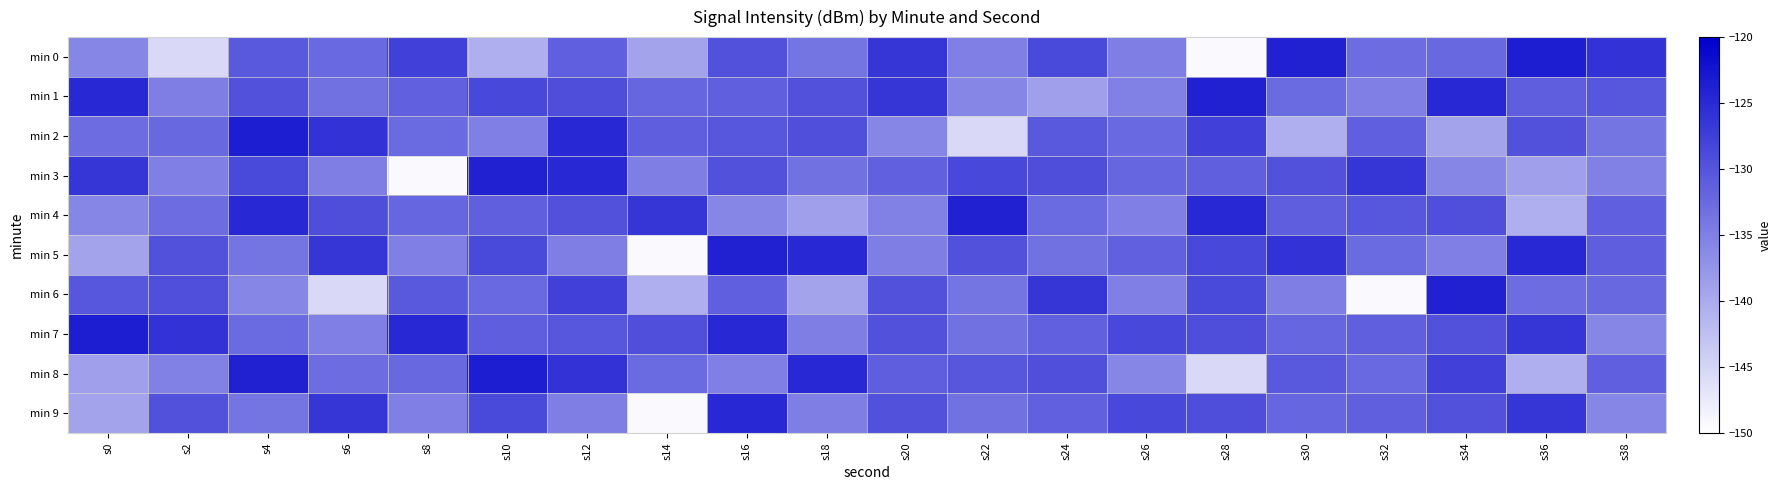

Reading right to left, extract all data points from this chart.

min 0: s38=-126.1	s36=-123.4	s34=-132.3	s32=-132.9	s30=-124.0	s28=-149.4	s26=-134.8	s24=-128.6	s22=-134.9	s20=-126.3	s18=-133.7	s16=-129.6	s14=-139.3	s12=-131.2	s10=-140.5	s8=-127.7	s6=-132.4	s4=-130.5	s2=-145.5	s0=-135.7
min 1: s38=-130.3	s36=-131.1	s34=-124.8	s32=-135.0	s30=-132.6	s28=-124.0	s26=-135.0	s24=-138.7	s22=-135.8	s20=-126.4	s18=-129.7	s16=-131.3	s14=-132.1	s12=-129.2	s10=-128.5	s8=-131.5	s6=-133.3	s4=-129.6	s2=-134.9	s0=-124.8
min 2: s38=-133.7	s36=-129.6	s34=-139.3	s32=-131.2	s30=-140.5	s28=-127.7	s26=-132.4	s24=-130.5	s22=-145.5	s20=-135.7	s18=-129.4	s16=-130.3	s14=-131.1	s12=-124.8	s10=-135.0	s8=-132.6	s6=-126.1	s4=-123.4	s2=-132.3	s0=-132.9
min 3: s38=-135.0	s36=-138.7	s34=-135.8	s32=-126.4	s30=-129.7	s28=-131.3	s26=-132.1	s24=-129.2	s22=-128.5	s20=-131.5	s18=-133.3	s16=-129.6	s14=-134.9	s12=-124.8	s10=-124.0	s8=-149.4	s6=-134.8	s4=-128.6	s2=-134.9	s0=-126.3
min 4: s38=-131.2	s36=-140.5	s34=-129.4	s32=-130.3	s30=-131.1	s28=-124.8	s26=-135.0	s24=-132.6	s22=-124.0	s20=-135.0	s18=-138.7	s16=-135.8	s14=-126.4	s12=-129.7	s10=-131.3	s8=-132.1	s6=-129.2	s4=-124.8	s2=-132.9	s0=-135.7
min 5: s38=-131.1	s36=-124.8	s34=-135.0	s32=-132.6	s30=-126.1	s28=-128.5	s26=-131.5	s24=-133.3	s22=-129.6	s20=-134.9	s18=-124.8	s16=-124.0	s14=-149.4	s12=-134.8	s10=-128.6	s8=-134.9	s6=-126.3	s4=-133.7	s2=-129.6	s0=-139.3
min 6: s38=-132.3	s36=-132.9	s34=-124.0	s32=-149.4	s30=-134.8	s28=-128.6	s26=-134.9	s24=-126.3	s22=-133.7	s20=-129.6	s18=-139.3	s16=-131.2	s14=-140.5	s12=-127.7	s10=-132.4	s8=-130.5	s6=-145.5	s4=-135.7	s2=-129.4	s0=-130.3
min 7: s38=-135.8	s36=-126.4	s34=-129.7	s32=-131.3	s30=-132.1	s28=-129.2	s26=-128.5	s24=-131.5	s22=-133.3	s20=-129.6	s18=-134.9	s16=-124.8	s14=-129.4	s12=-130.3	s10=-131.1	s8=-124.8	s6=-135.0	s4=-132.6	s2=-126.1	s0=-123.4
min 8: s38=-131.2	s36=-140.5	s34=-127.7	s32=-132.4	s30=-130.5	s28=-145.5	s26=-135.7	s24=-129.4	s22=-130.3	s20=-131.1	s18=-124.8	s16=-135.0	s14=-132.6	s12=-126.1	s10=-123.4	s8=-132.3	s6=-132.9	s4=-124.0	s2=-135.0	s0=-138.7
min 9: s38=-135.8	s36=-126.4	s34=-129.7	s32=-131.3	s30=-132.1	s28=-129.2	s26=-128.5	s24=-131.5	s22=-133.3	s20=-129.6	s18=-134.9	s16=-124.8	s14=-149.4	s12=-134.8	s10=-128.6	s8=-134.9	s6=-126.3	s4=-133.7	s2=-129.6	s0=-139.3